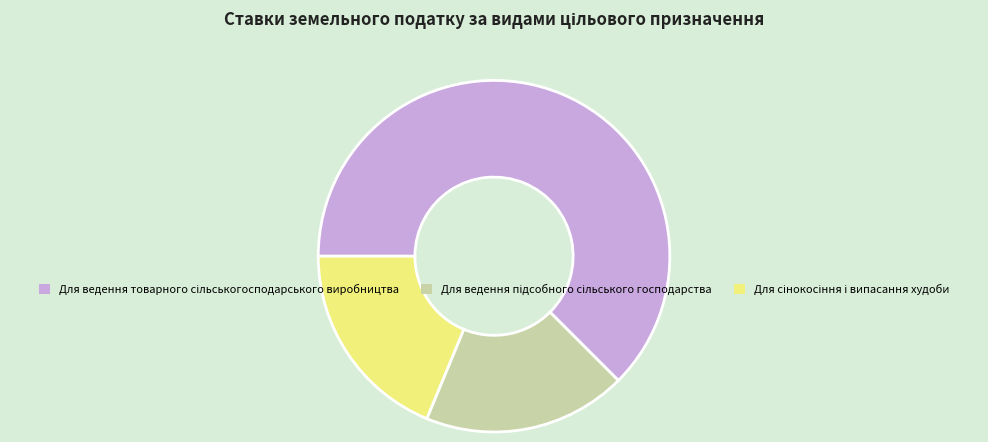

Is there a majority slice in this chart?

Yes